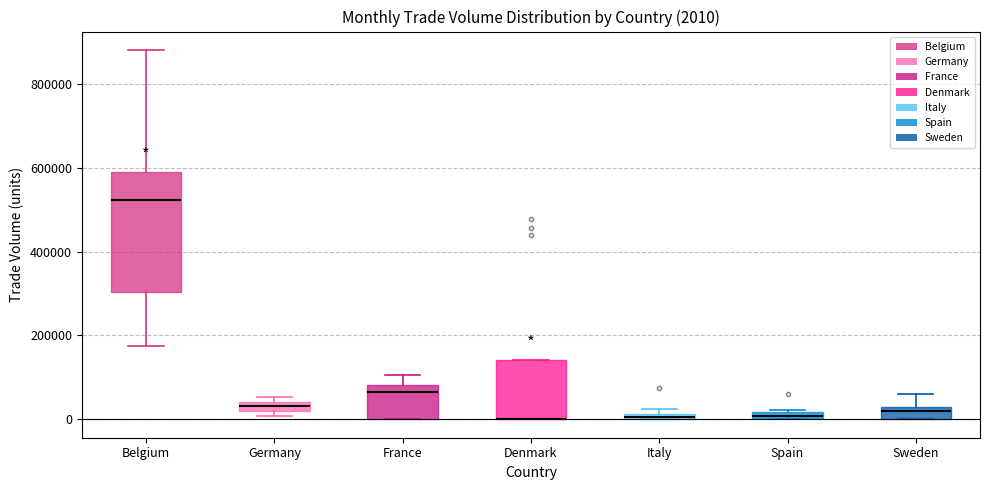

Comparing the boxes themselves (not the whiskers), which one is the tallest?

Belgium